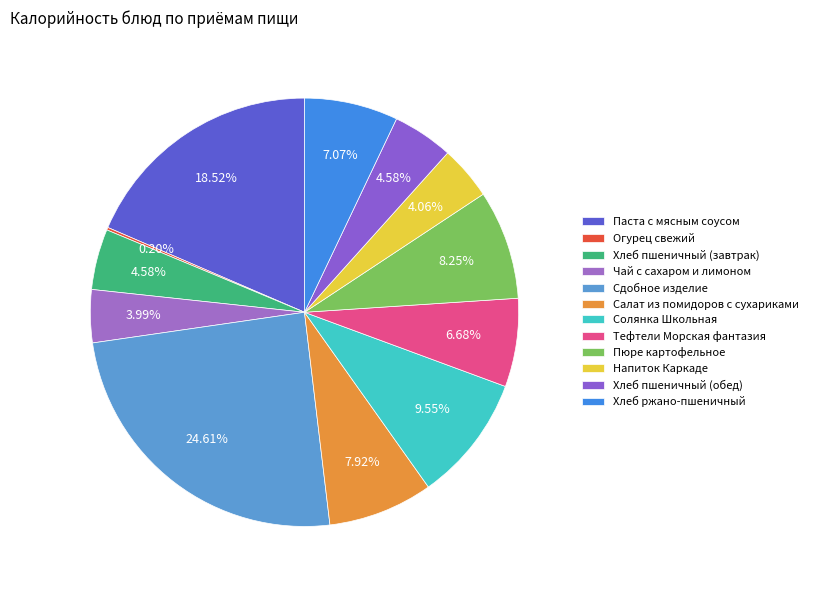

Between Салат из помидоров с сухариками and Сдобное изделие, which is larger?

Сдобное изделие